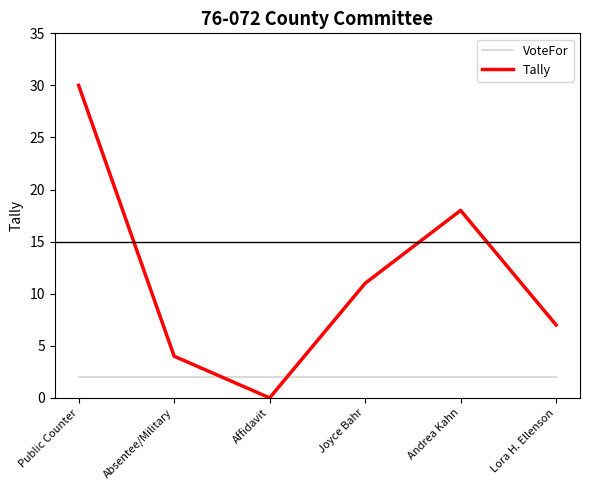

At Absentee/Military, list the series in order from largest to smallest.

Tally, VoteFor